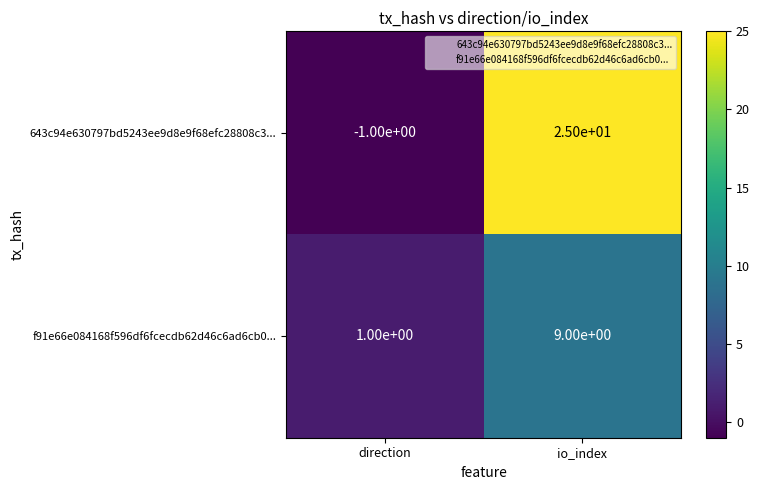

What is the average value of the 643c94e630797bd5243ee9d8e9f68efc28808c3... series?

12